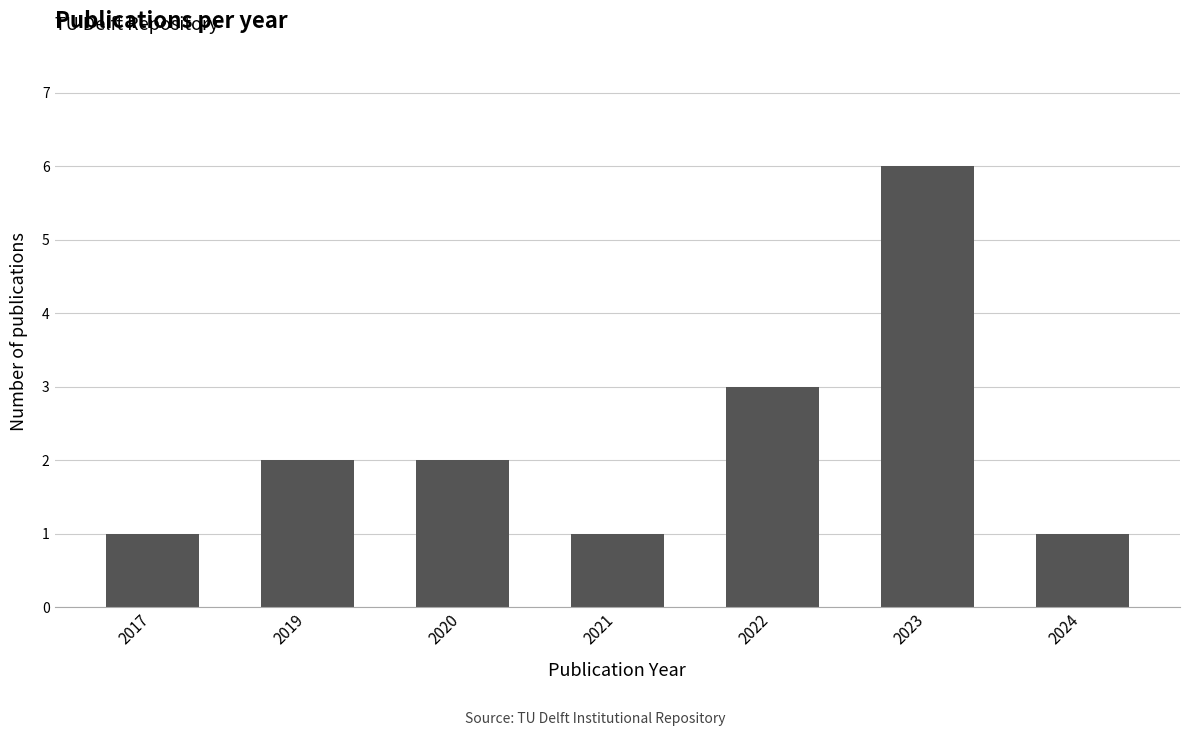

Approximately how many times larger is the value at 2022 compared to 2020?

1.5